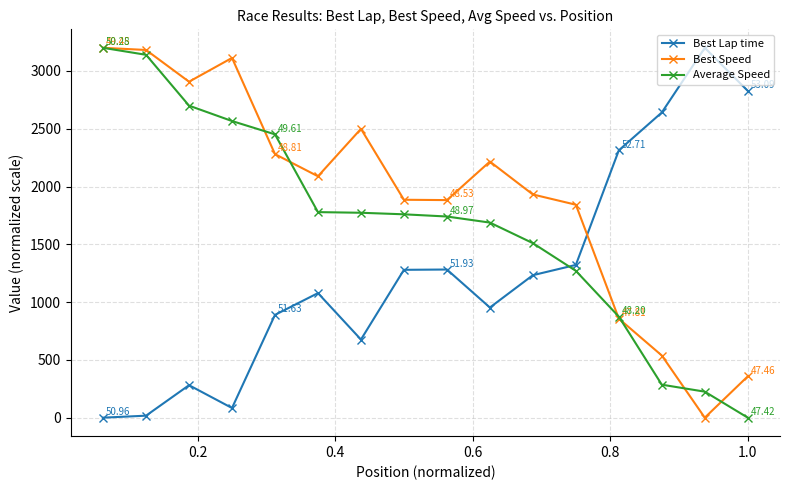

In Best Lap time, how many points are higher than both neighbors (excluding endpoints)?

4